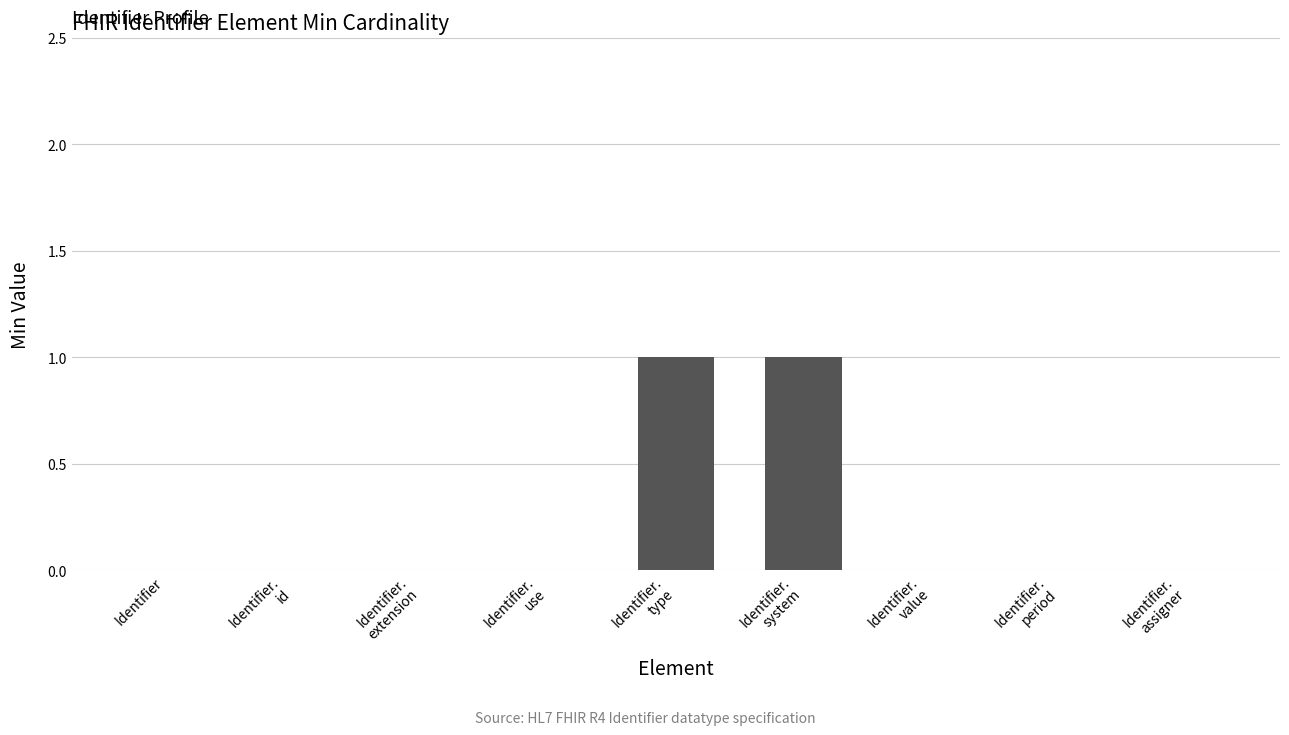

Is it true that the value at Identifier is 0?

True